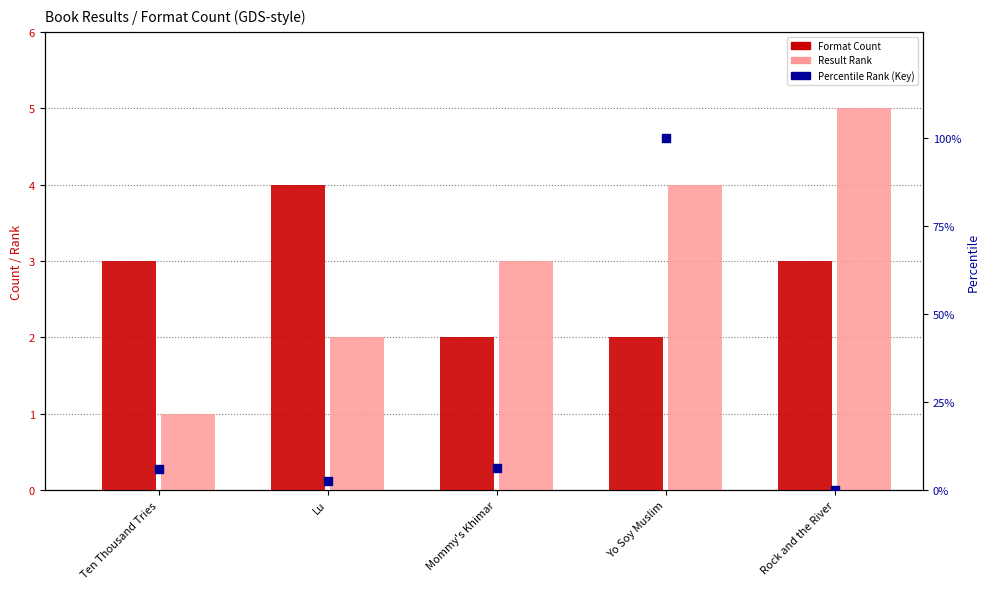

At which category is the sum across all series the highest?

Yo Soy Muslim